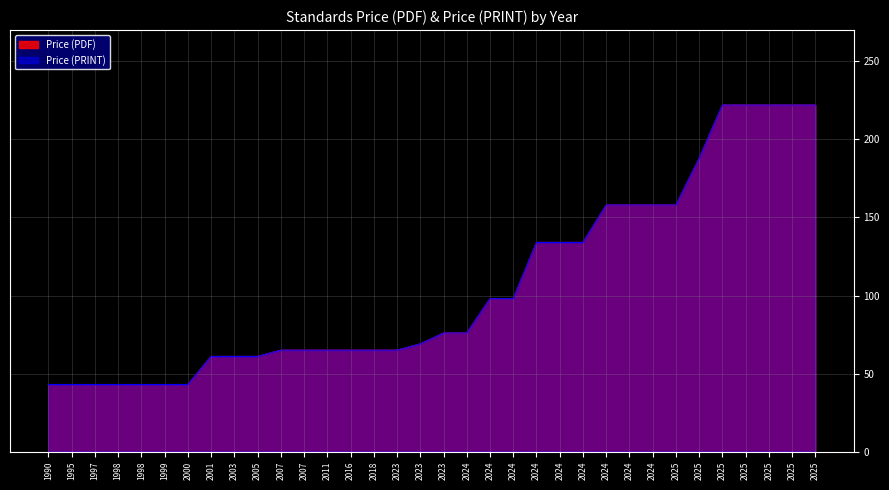

What are all the series names shown in the legend?

Price (PDF), Price (PRINT)